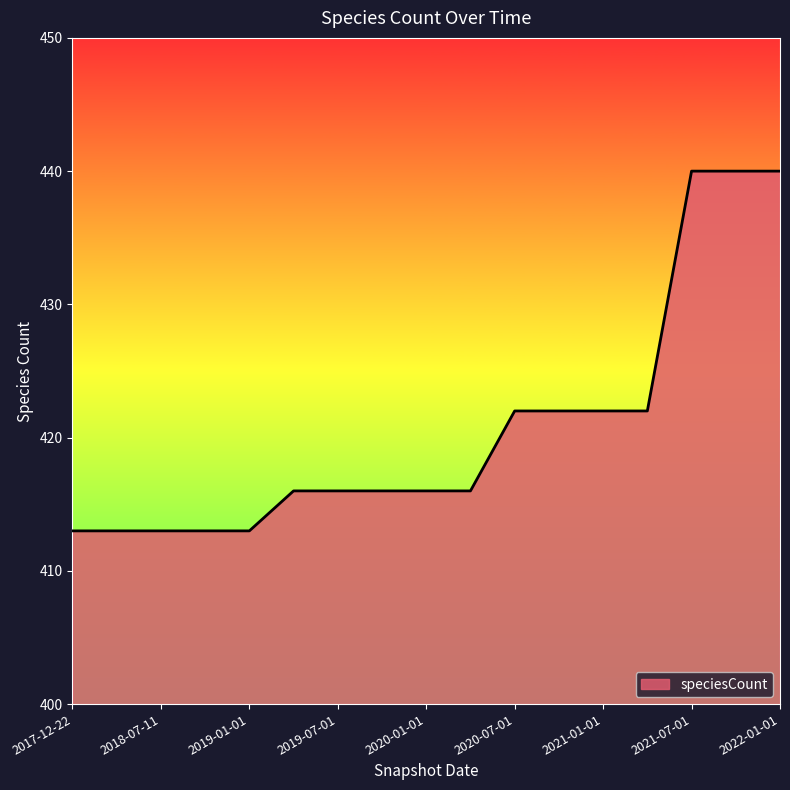

What is the maximum value shown in the chart?

440